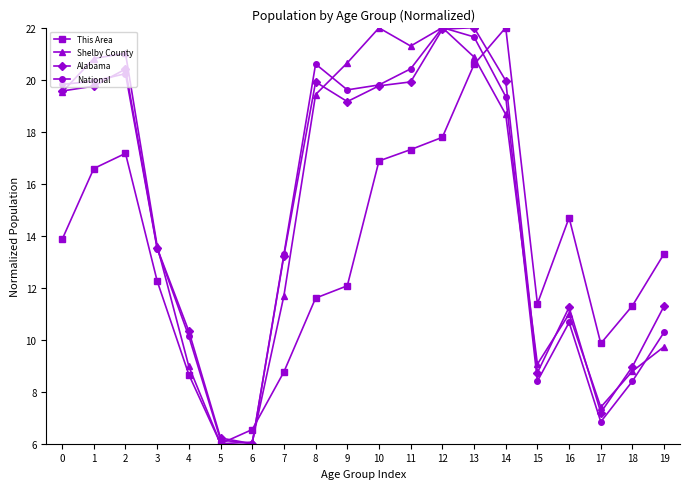

True or false: This Area has more than 2 points higher than both neighbors.

True